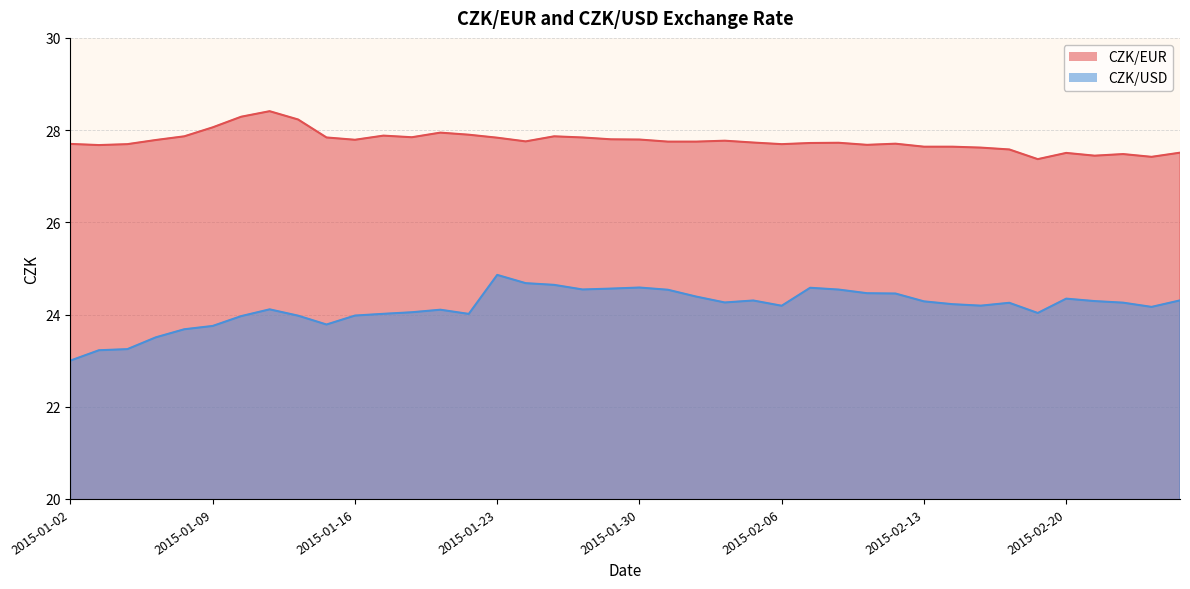

What is the difference between the maximum and minimum values in the CZK/EUR series?

1.0